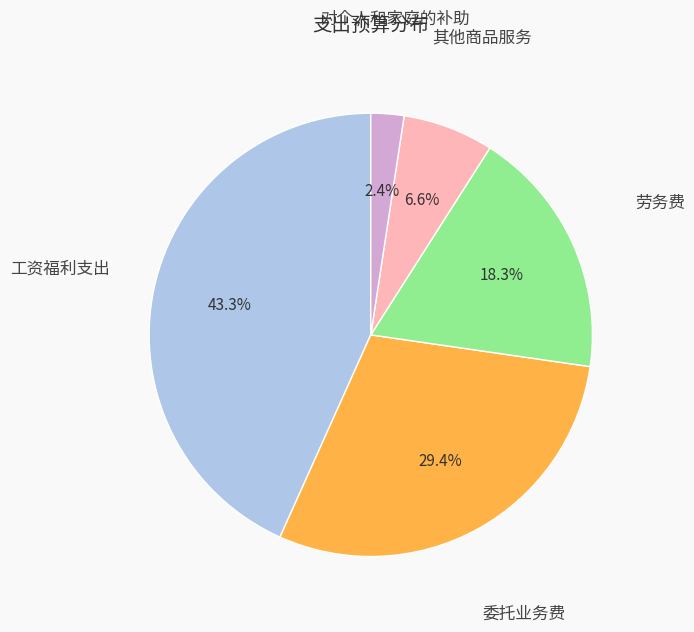

What is the smallest slice in the pie chart?

对个人和家庭的补助